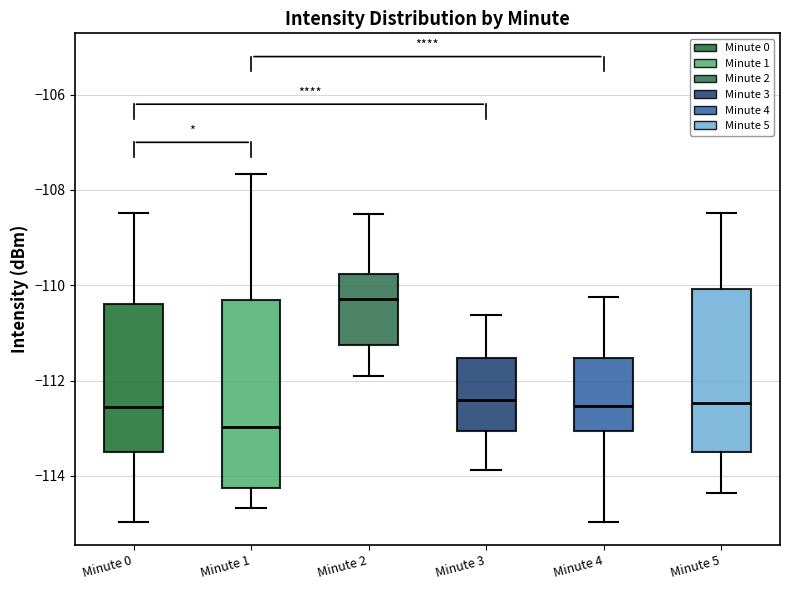

Where is the lower edge of the box for Minute 3 on the y-axis? The values are not printed on the chart, so give them approximately, as read against the axis.

-113.0